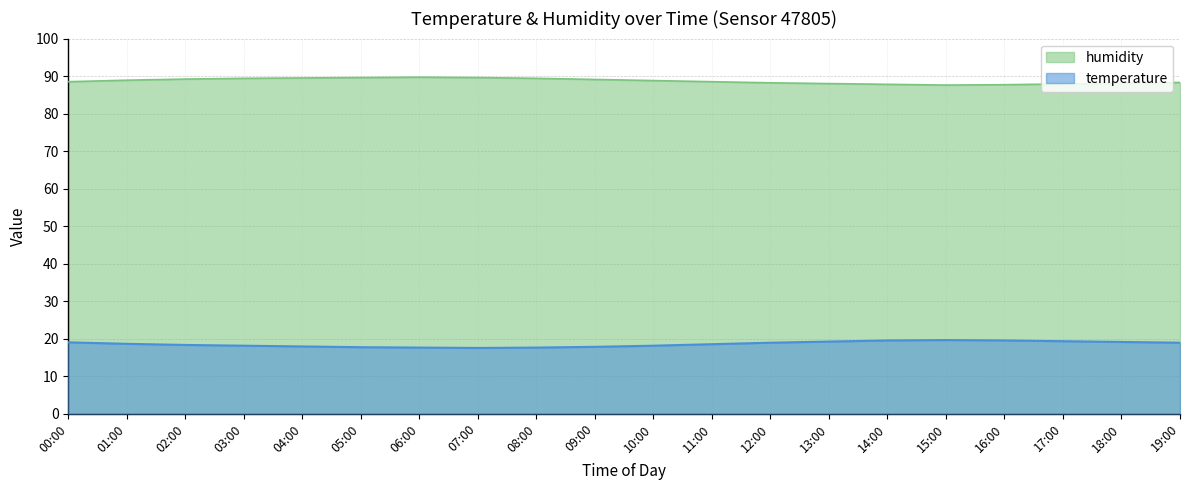

What is the value of the temperature point at the 13th from the left?

18.9